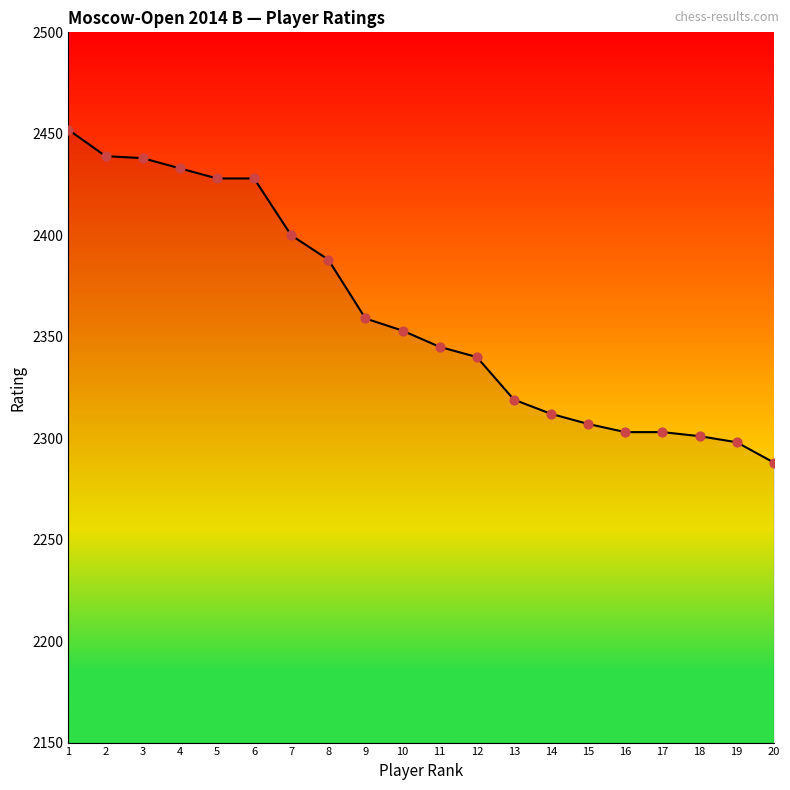

What is the change in value from 7 to 11?

-55